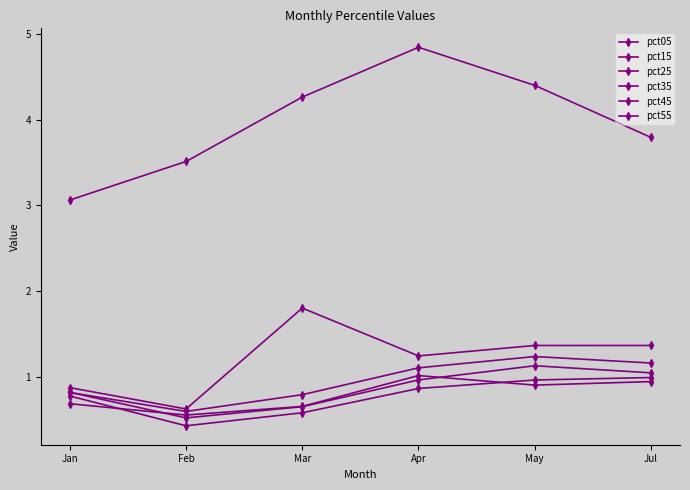

How many values in the pct25 series are below 1?

3